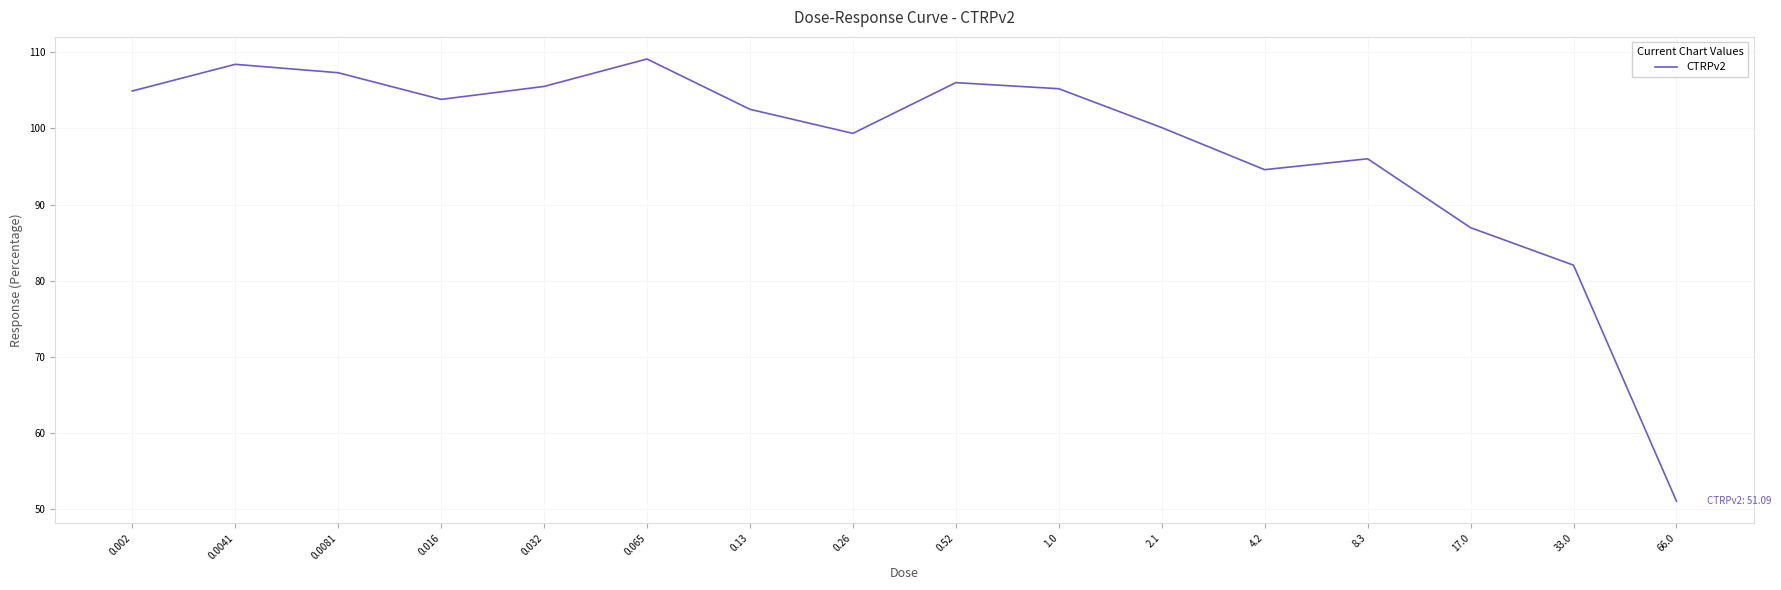

Which label corresponds to the smallest value in the chart?

66.0